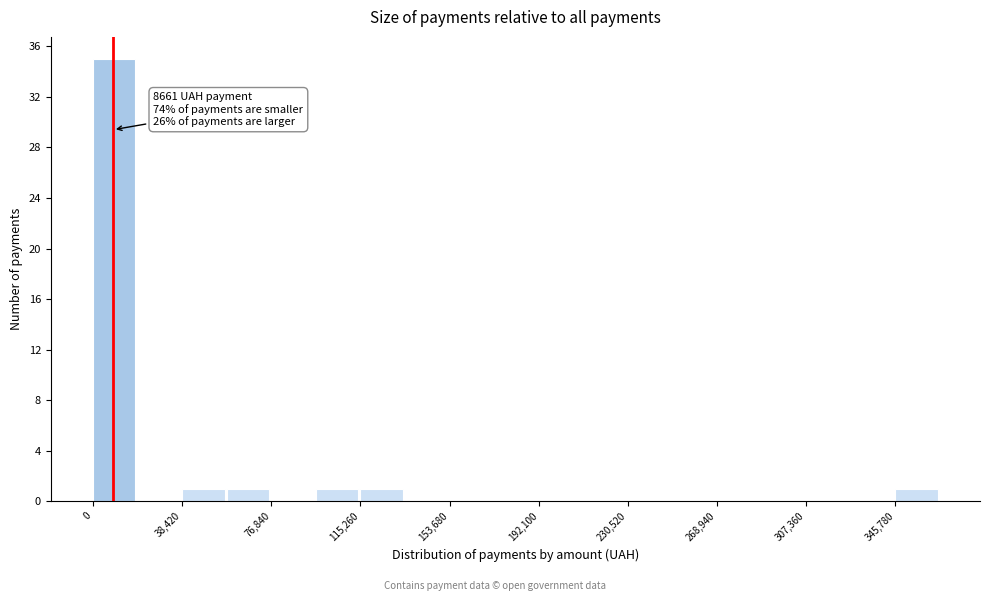

Read against the x-axis, roughly where is the centre of the tallest bar?

10000